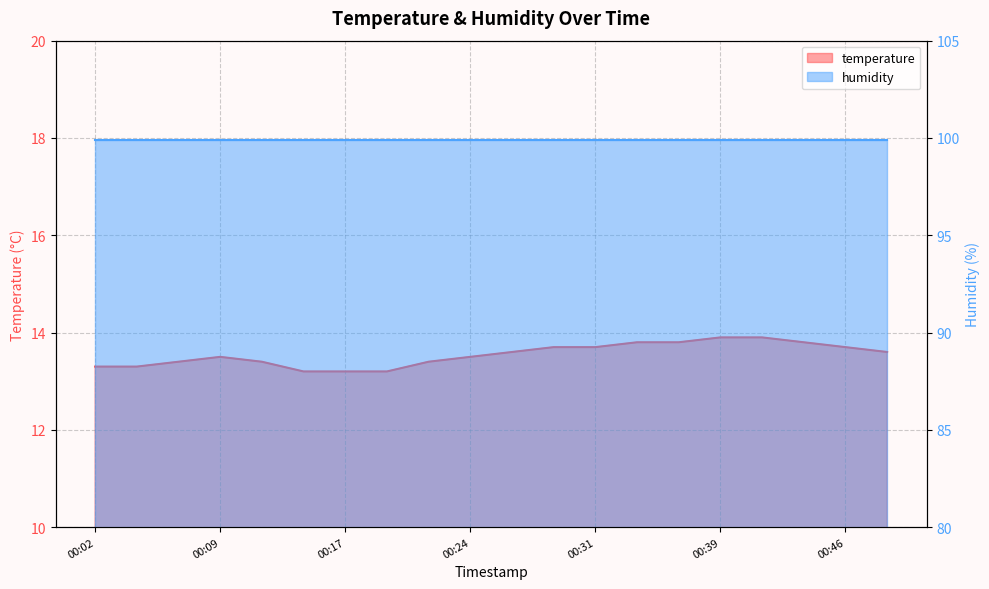

How many interior local peaks (higher than both neighbors) does the data have?

1